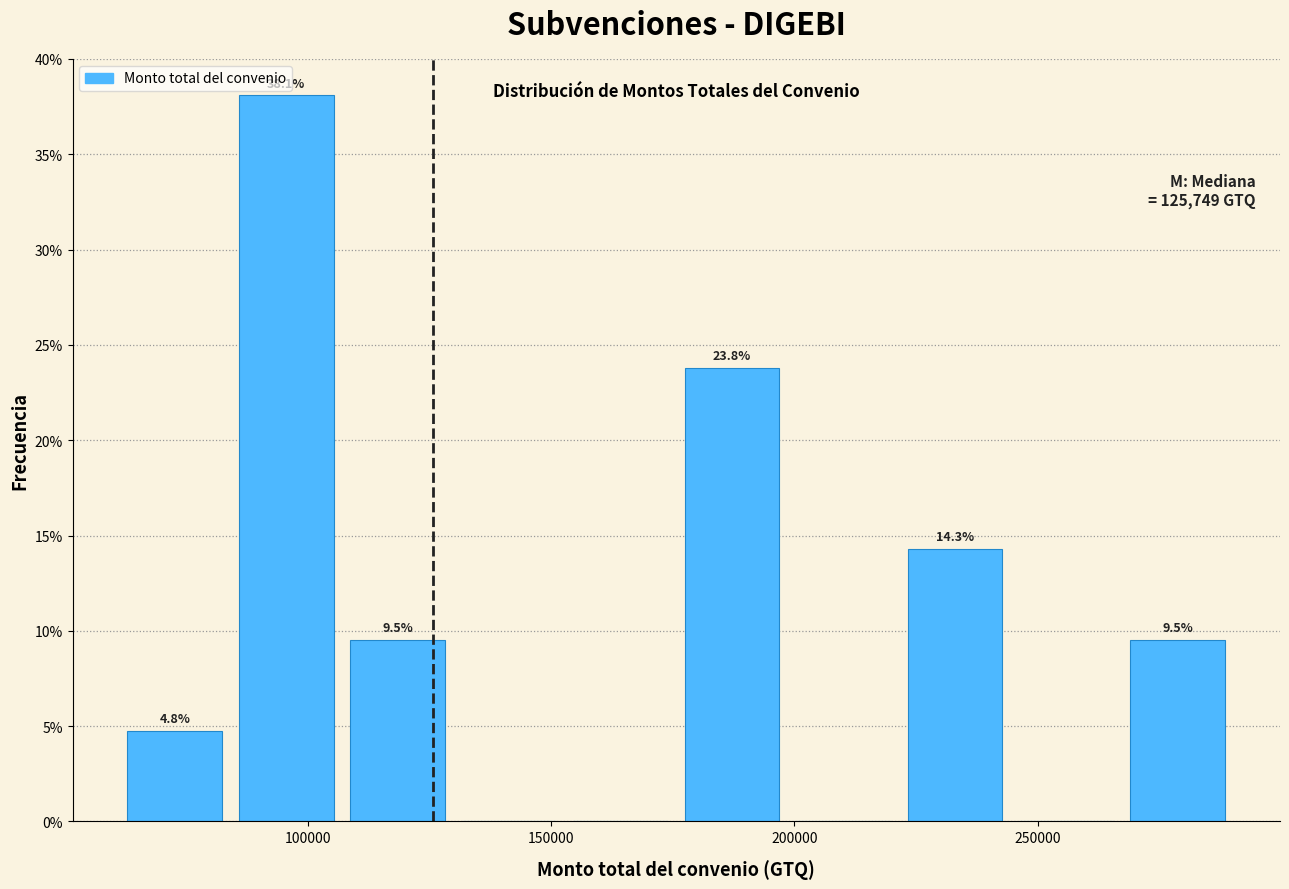

Which range on the x-axis has the tallest bar?

85000 to 105000